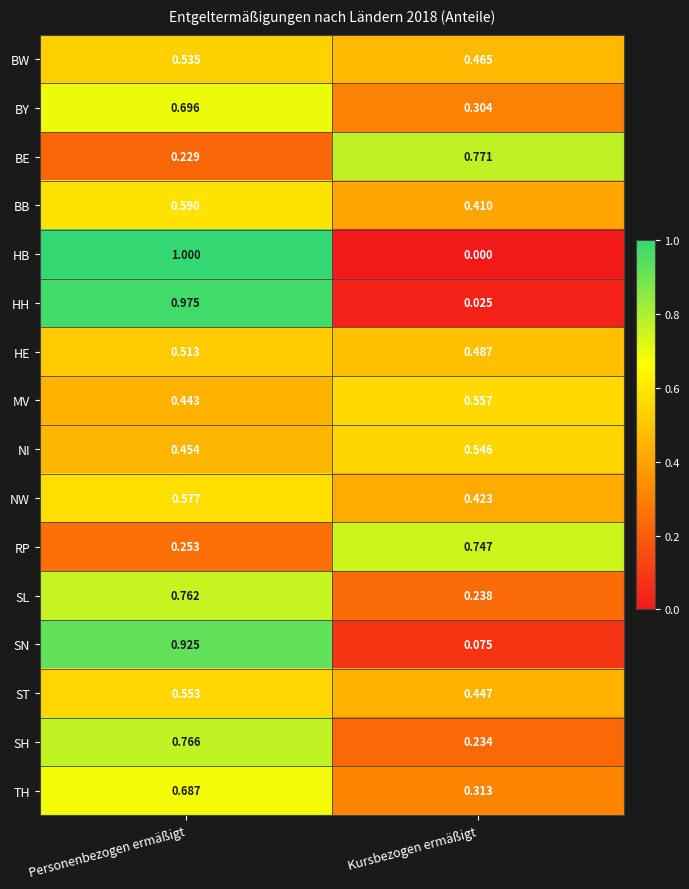

At which category is the sum across all series the highest?

Personenbezogen ermäßigt